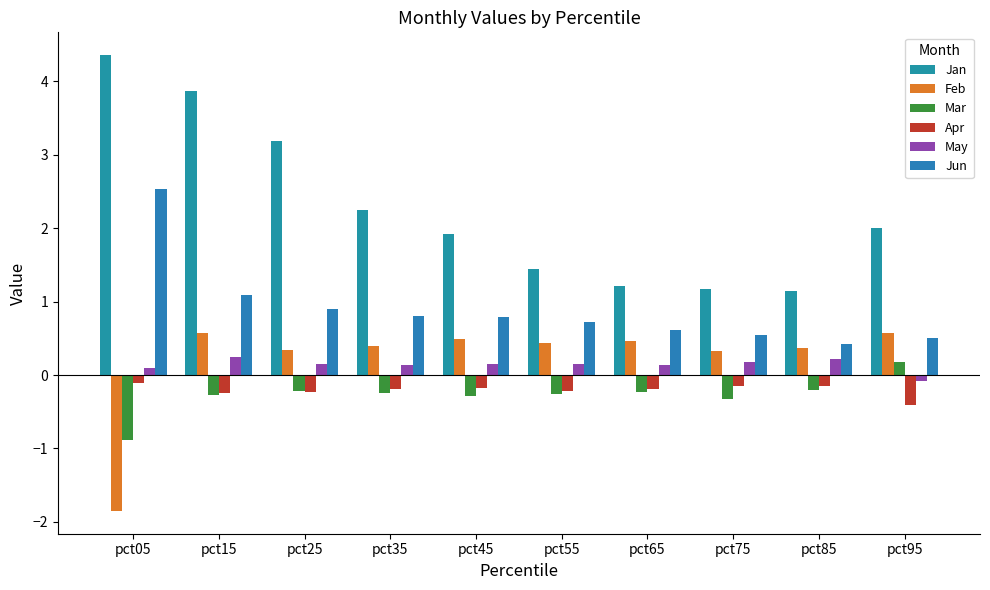

What is the smallest value displayed?

-1.9